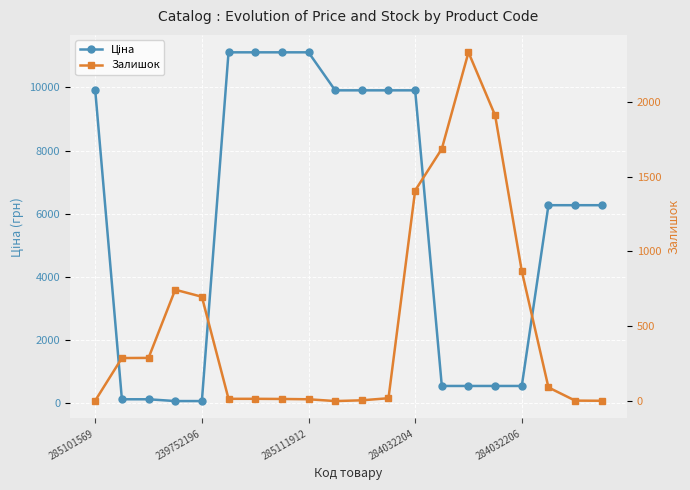

Which series ends up on top after the final intersection of Ціна and Залишок?

Ціна